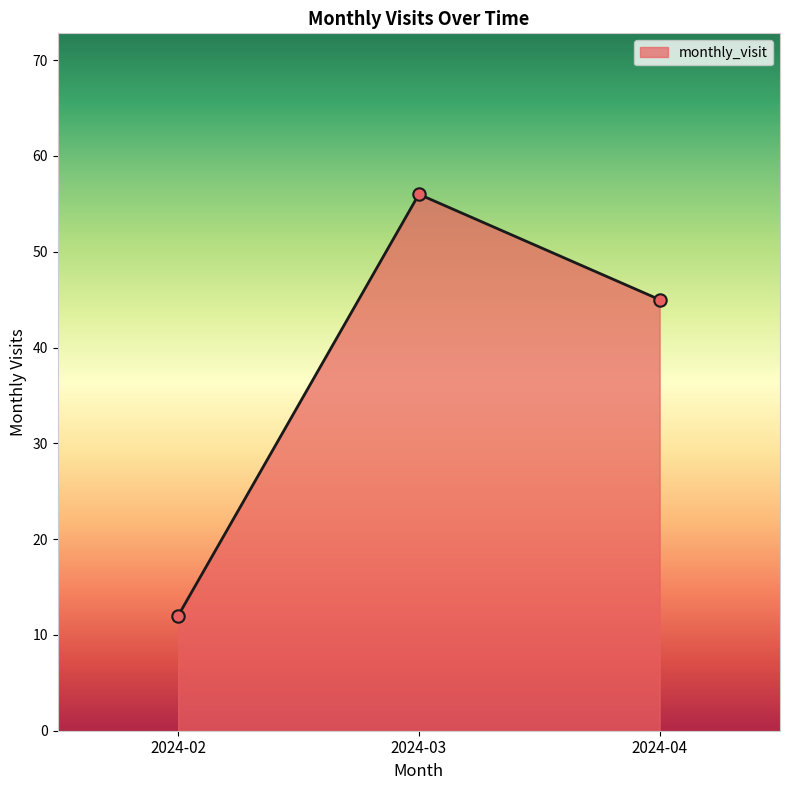

What is the ratio of the value at 2024-02 to the value at 2024-04?

0.3